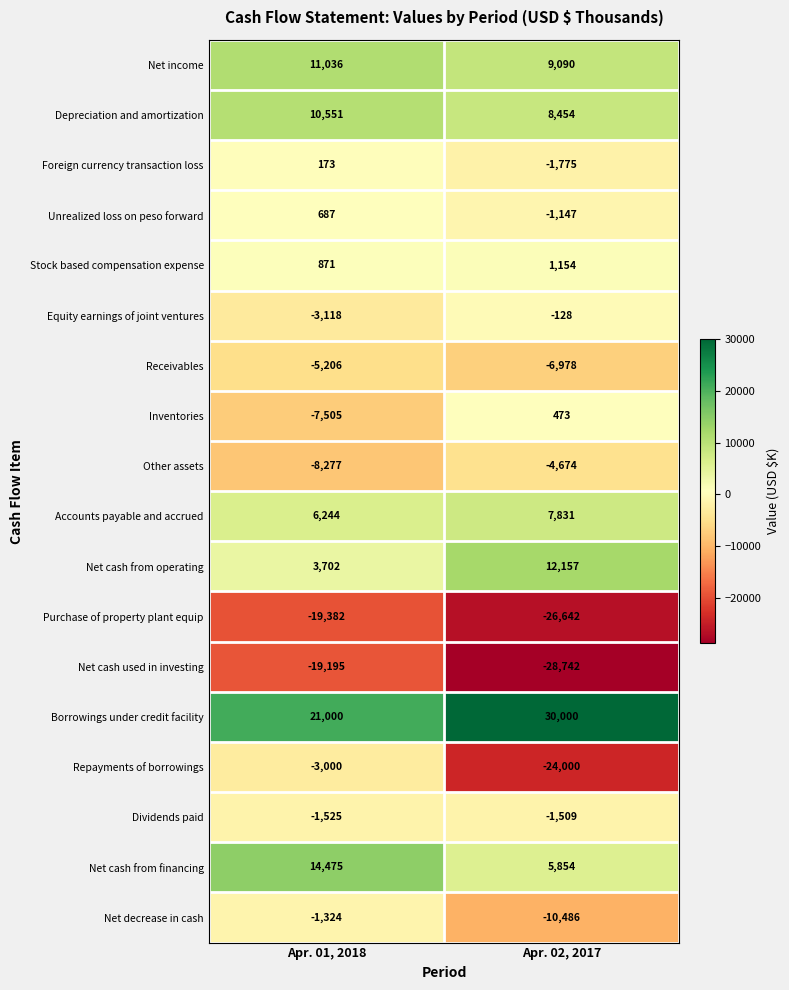

Which series has the largest total across all categories?

Borrowings under credit facility